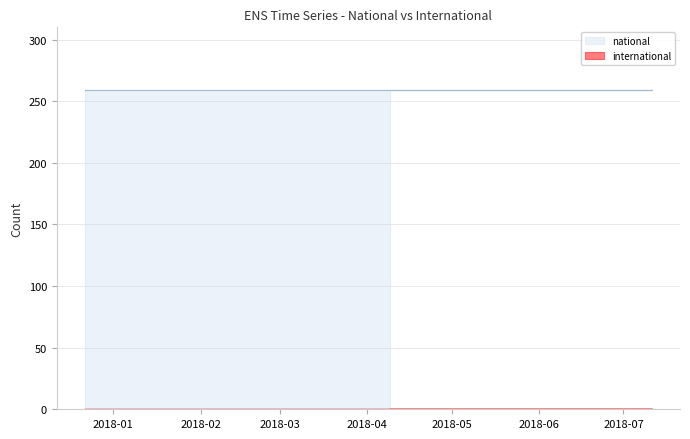

Which series has the largest total across all categories?

national